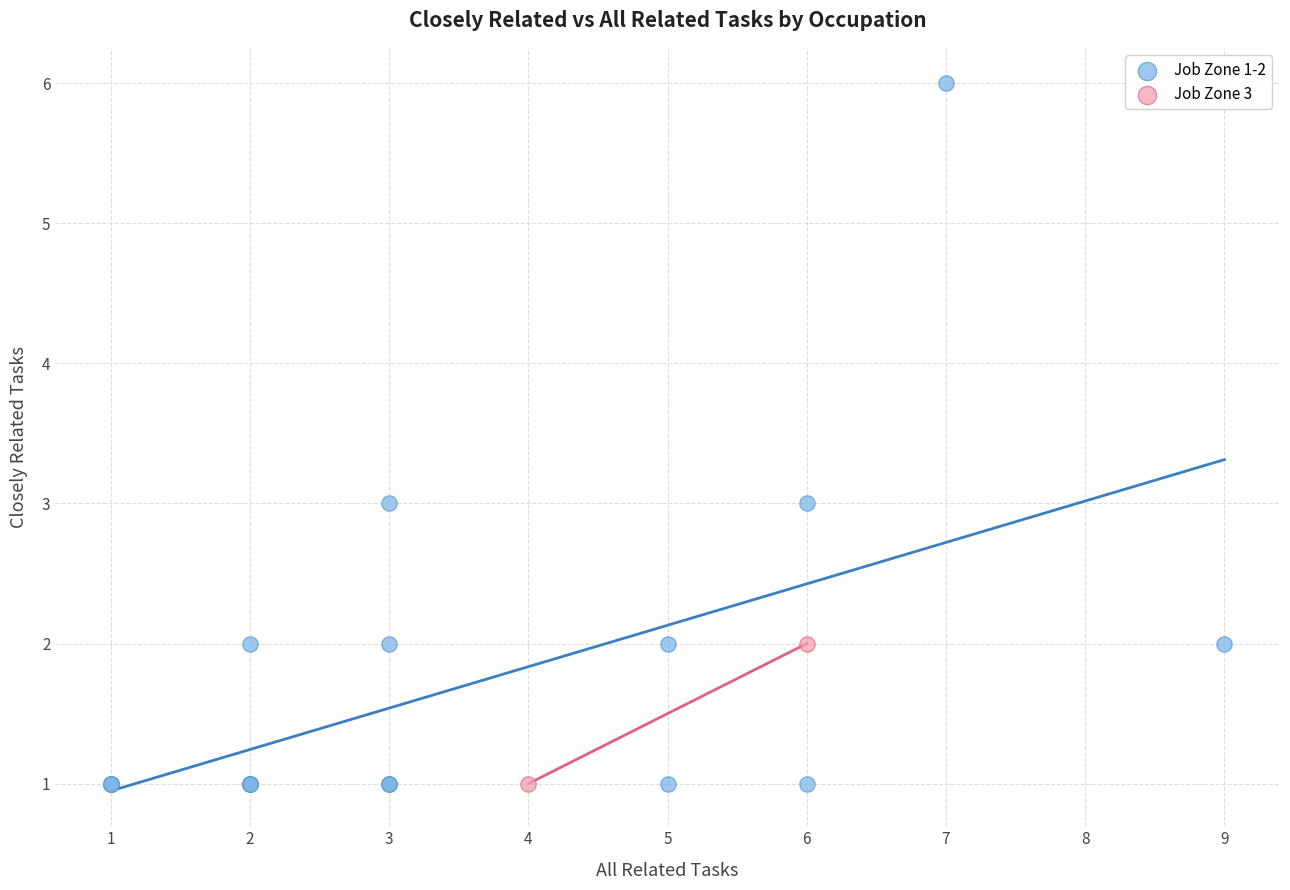

What are all the series names shown in the legend?

Job Zone 1-2, Job Zone 3